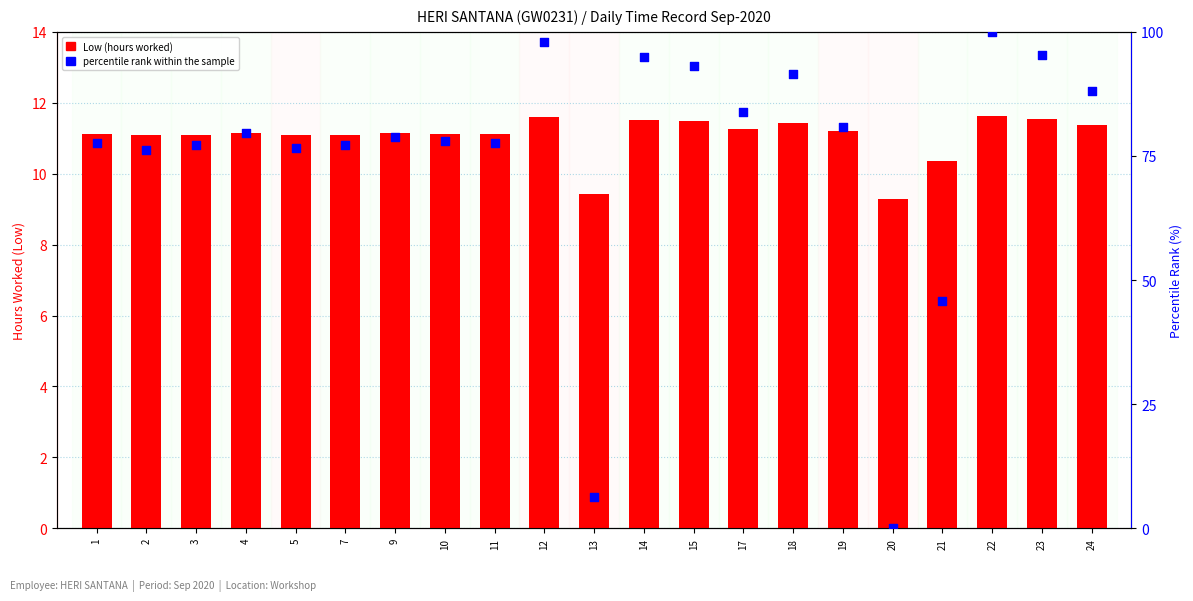

At which category is the sum across all series the highest?

22